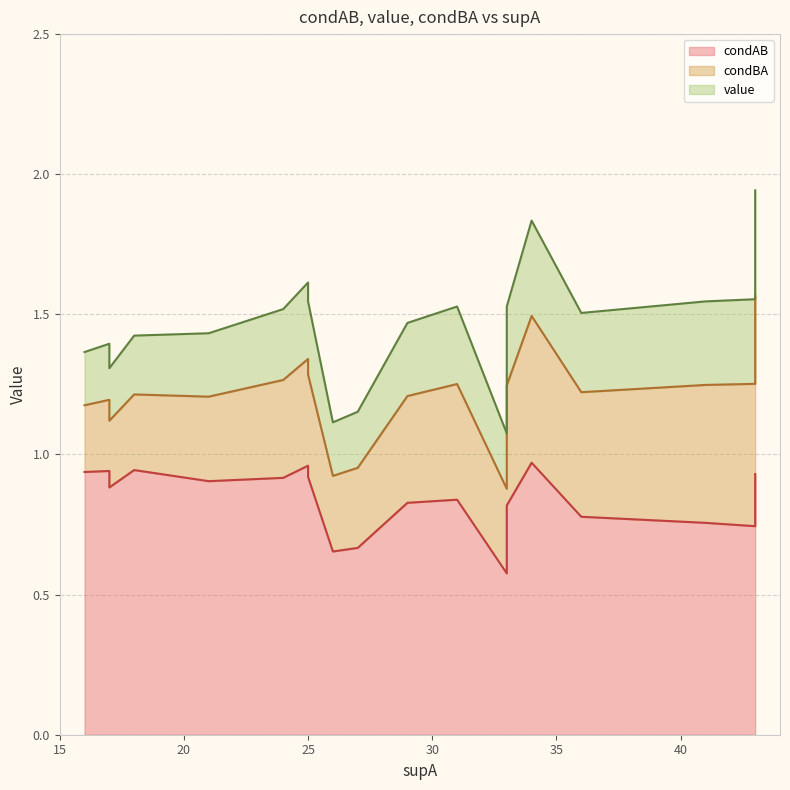

What is the lowest value of the value series?

0.2